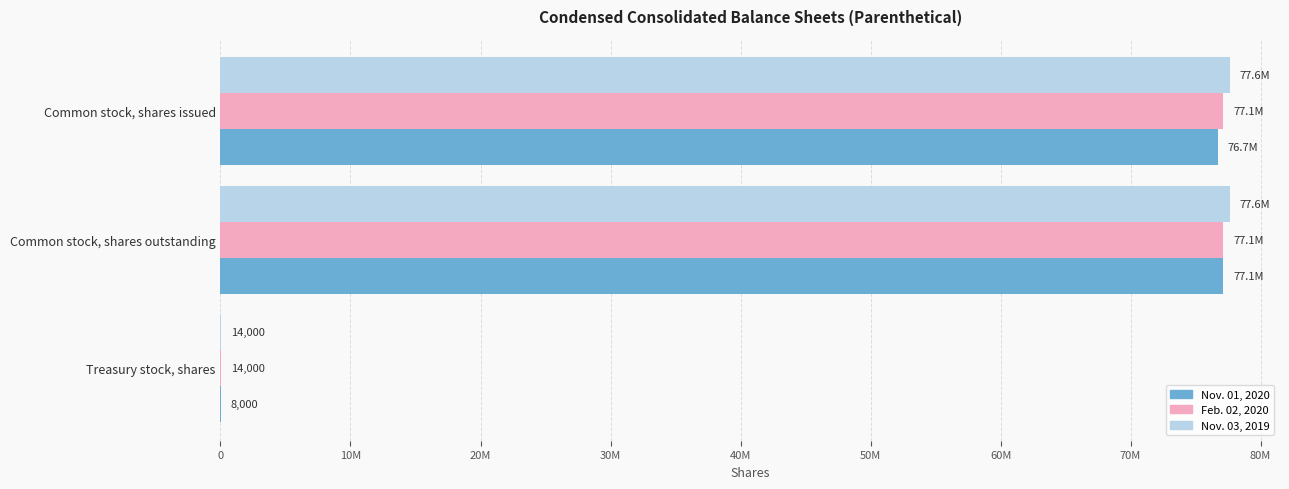

What are all the series names shown in the legend?

Nov. 01, 2020, Feb. 02, 2020, Nov. 03, 2019